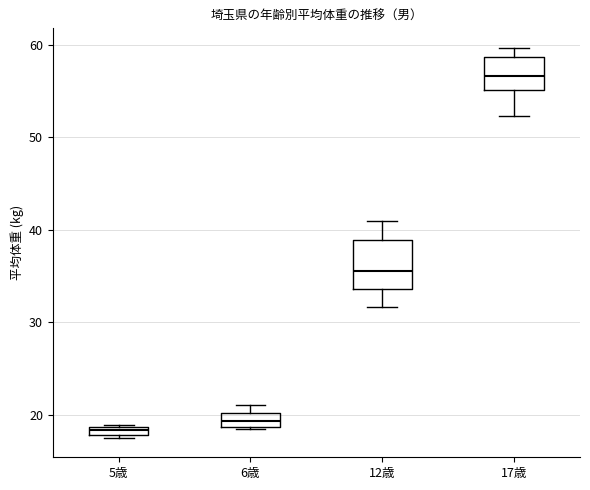

Where is the lower edge of the box for 5歳 on the y-axis? The values are not printed on the chart, so give them approximately, as read against the axis.

18